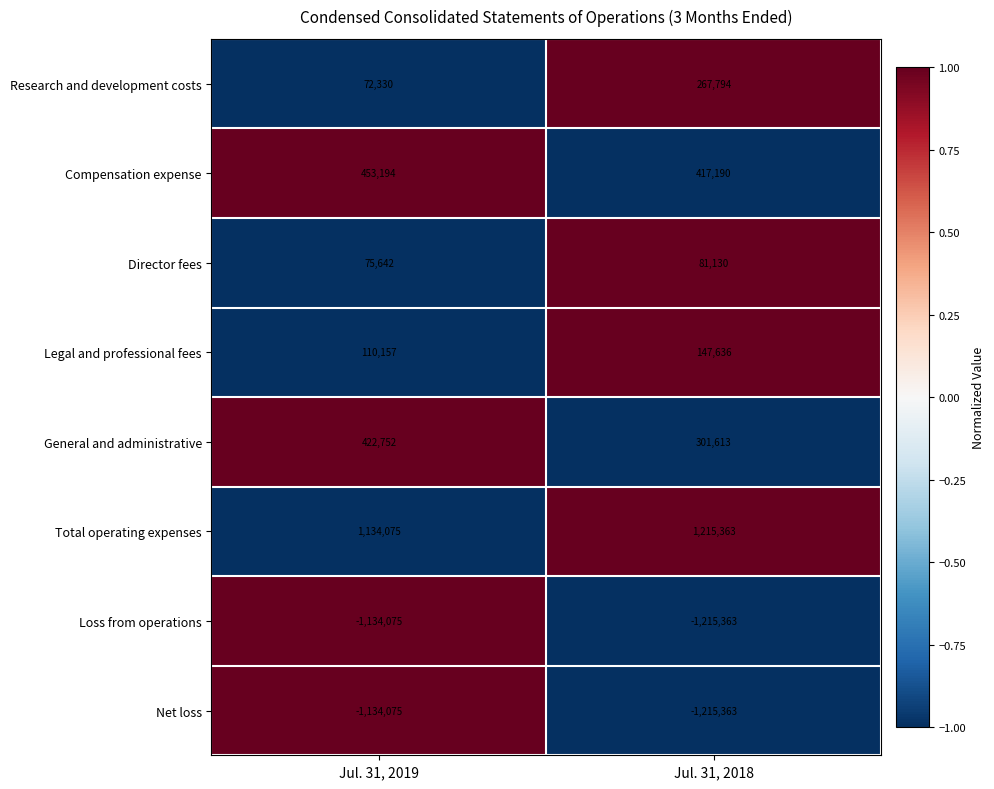

The value of Research and development costs at Jul. 31, 2018 is 267794. True or false?

True